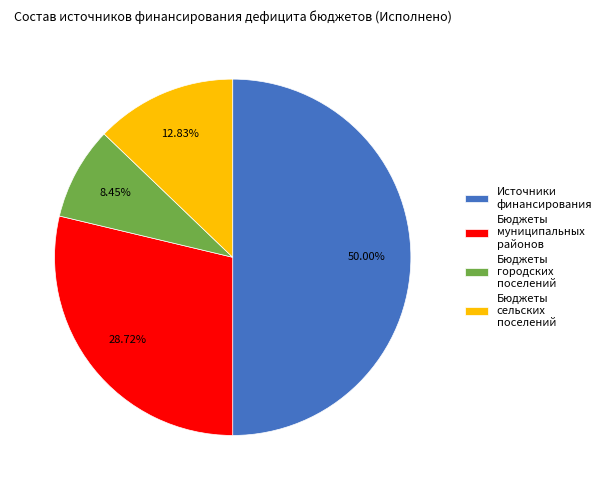

Count the number of slices in the pie.

4